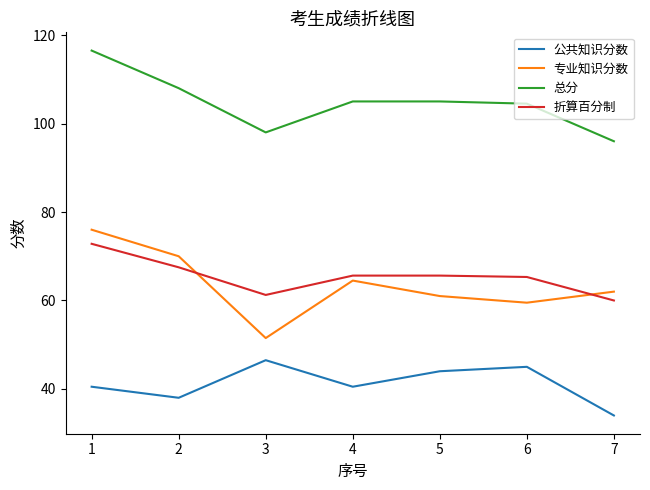

What are all the series names shown in the legend?

公共知识分数, 专业知识分数, 总分, 折算百分制